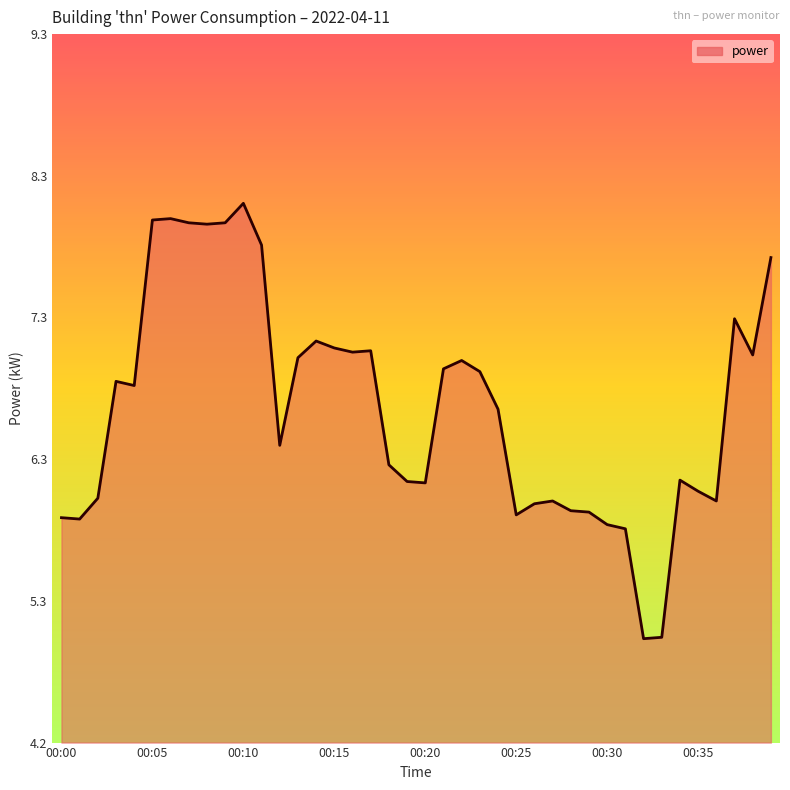

What is the greatest value displayed?

8.1